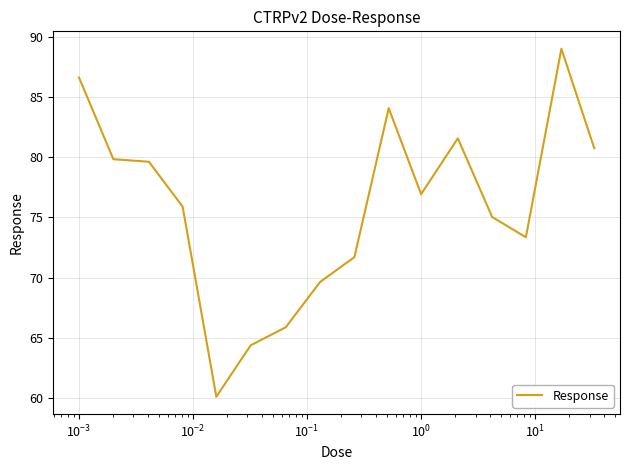

What is the greatest value displayed?

89.0